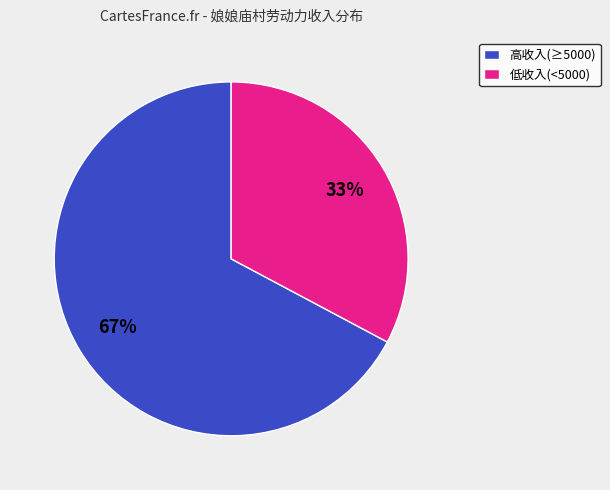

The 低收入(<5000) slice represents 33% of the pie. True or false?

True